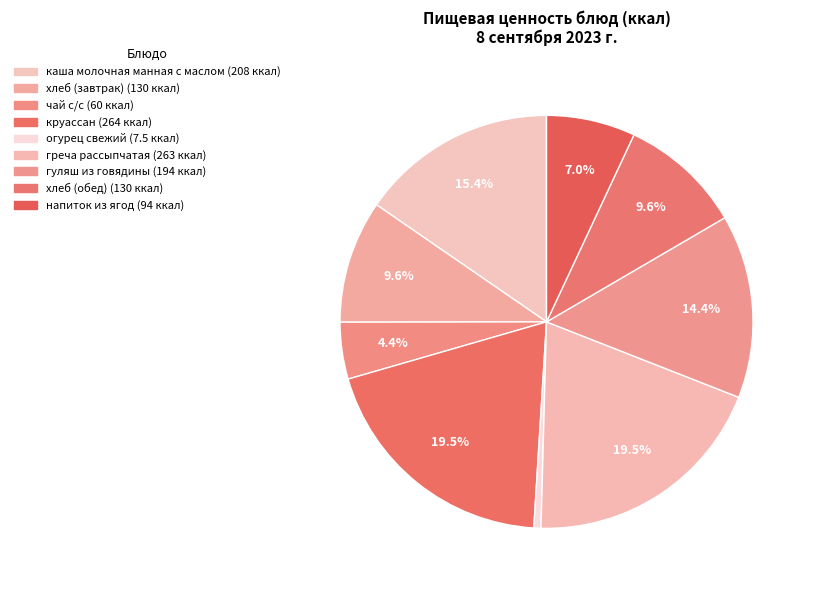

Is it true that греча рассыпчатая is 25% of the pie?

False